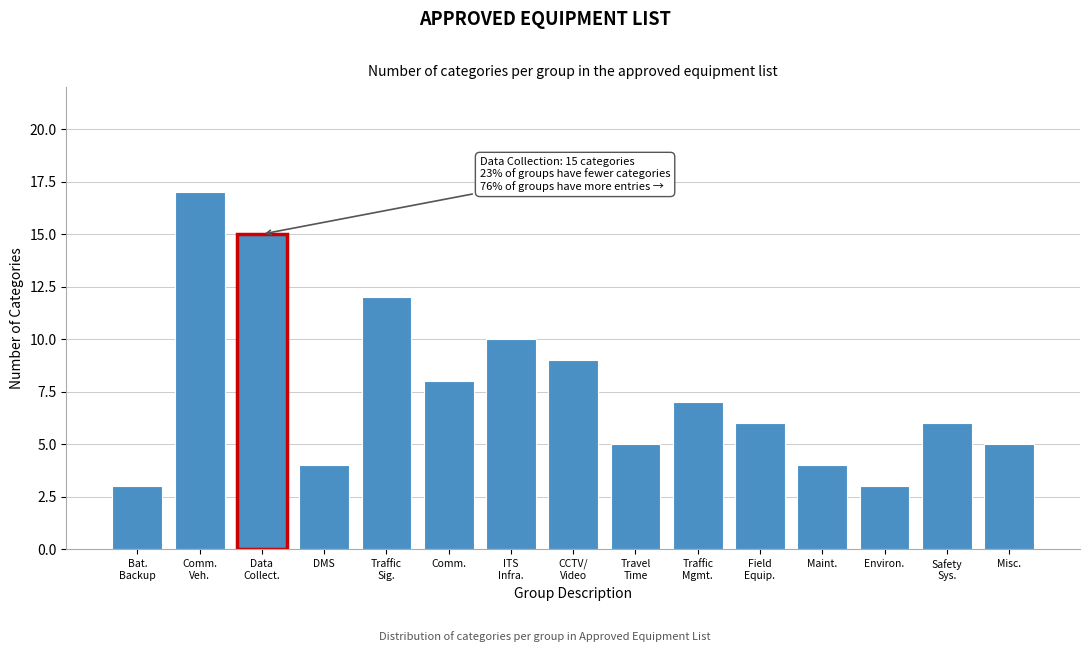

Reading left to right, list all the values displayed in this chart.

3	17	15	4	12	8	10	9	5	7	6	4	3	6	5